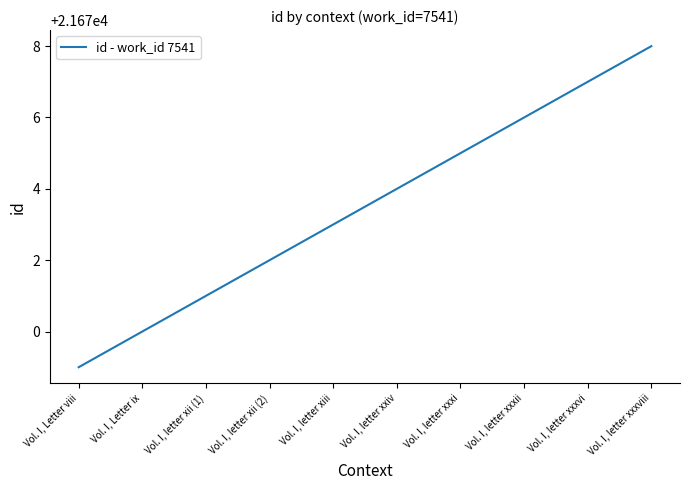

Approximately how many times larger is the value at Vol. I, letter xxiv compared to Vol. I, letter xxxvi?

1.0